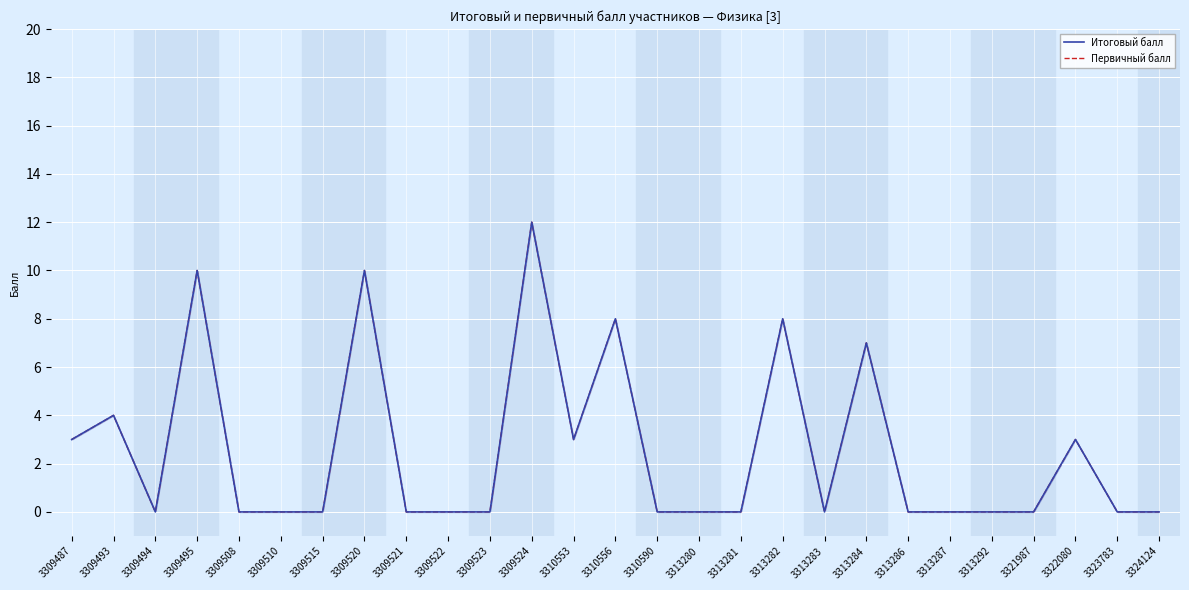

What is the difference between the maximum and minimum values in the Первичный балл series?

12